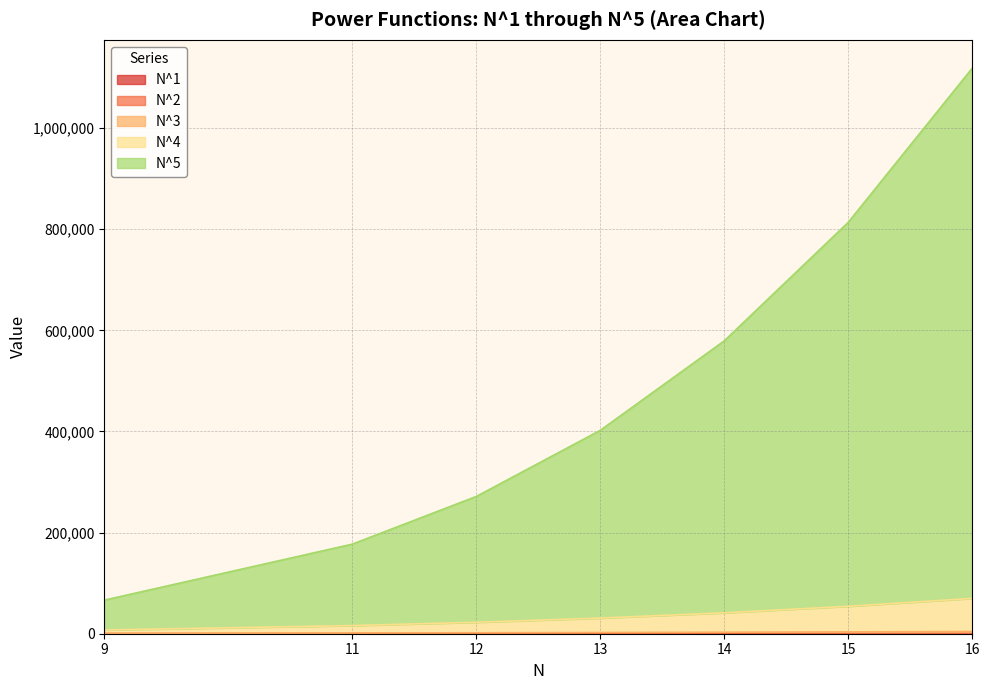

True or false: N^5 and N^4 intersect in this chart.

False